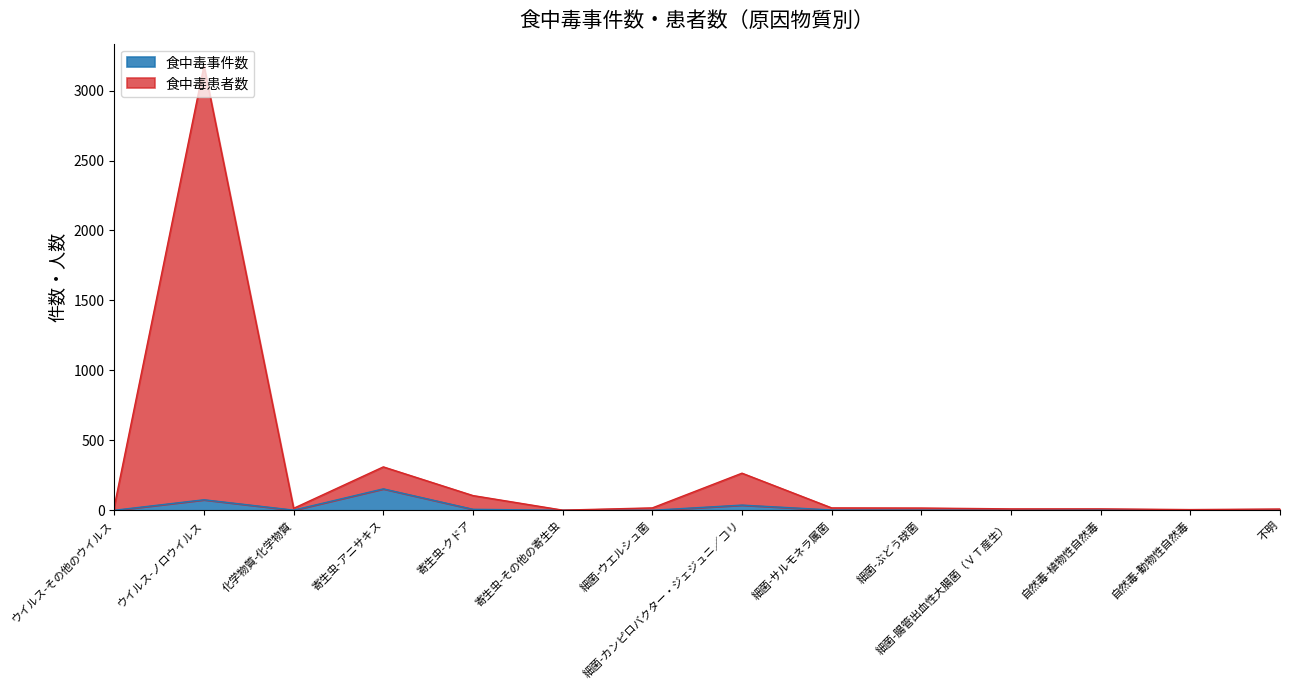

True or false: 食中毒患者数 and 食中毒事件数 cross at least once.

False